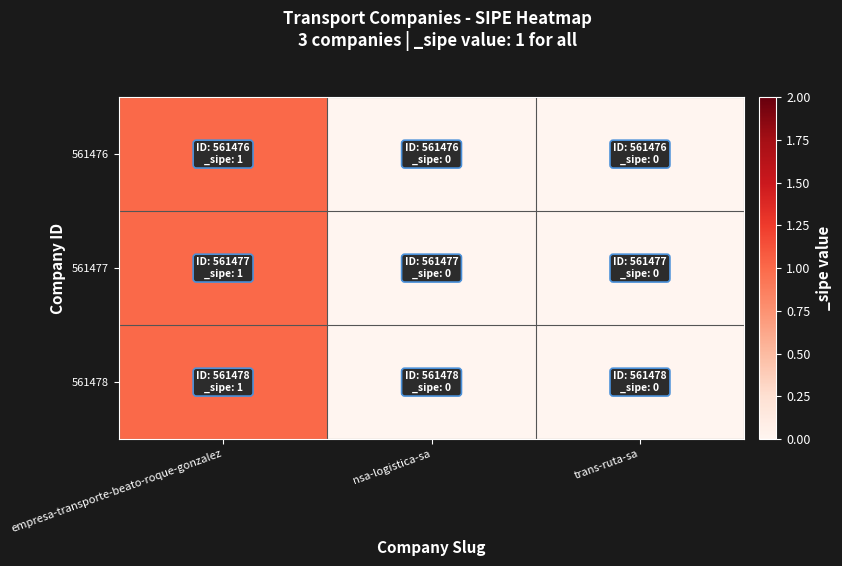

Which has a higher value, empresa-transporte-beato-roque-gonzalez or nsa-logistica-sa?

empresa-transporte-beato-roque-gonzalez